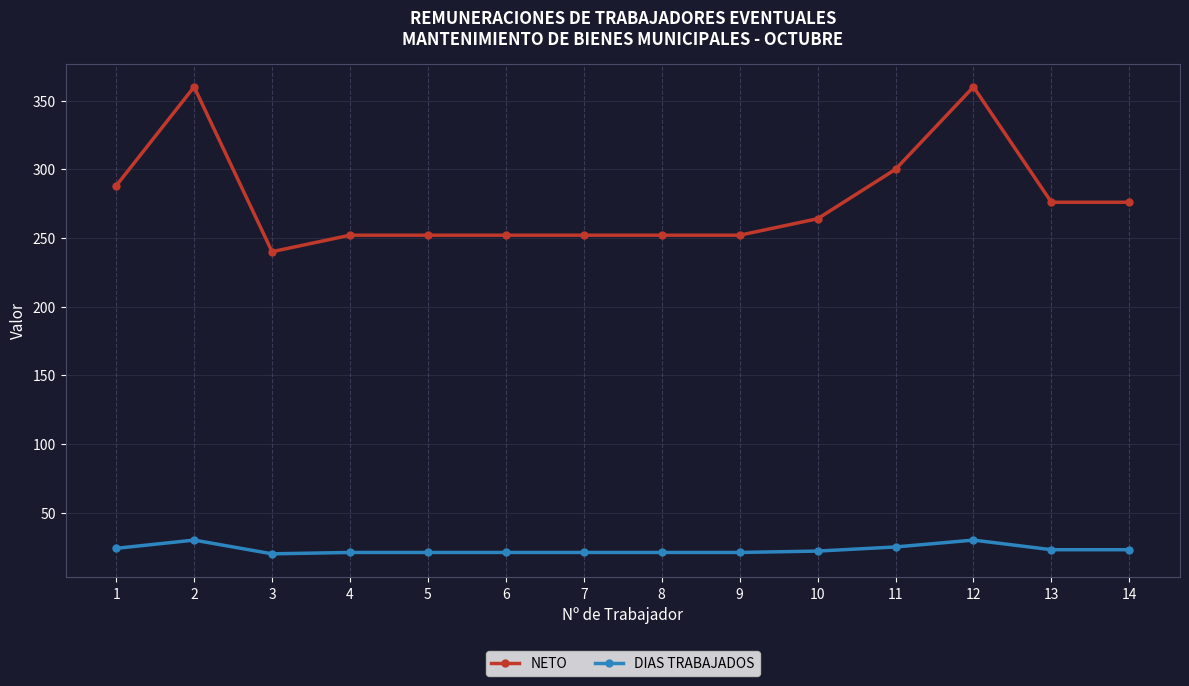

What is the maximum value for NETO?

360